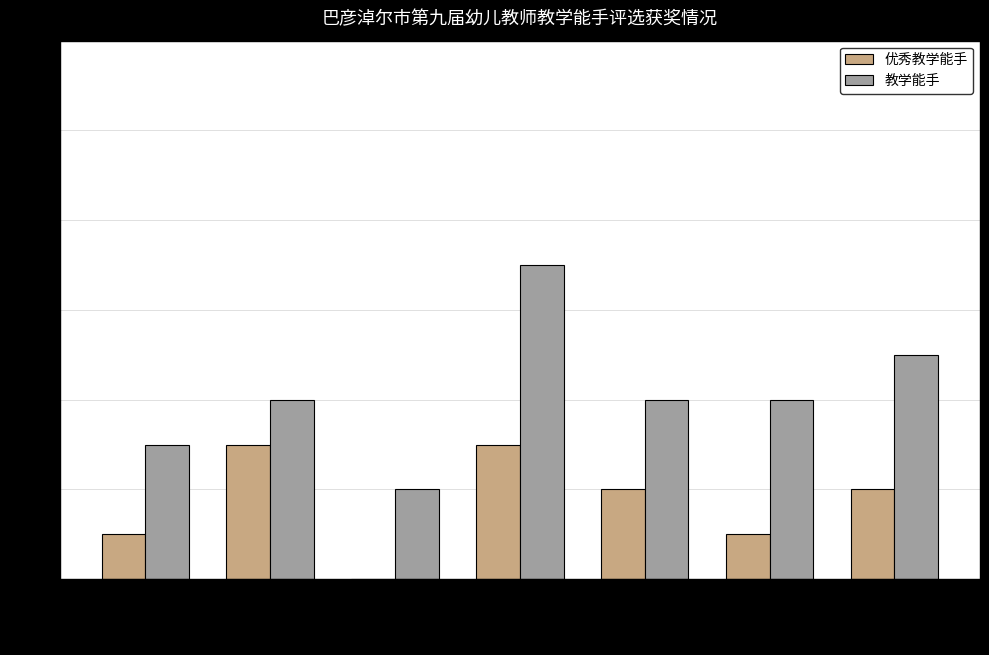

What is the spread (max minus min) of values at 磴口县?

2